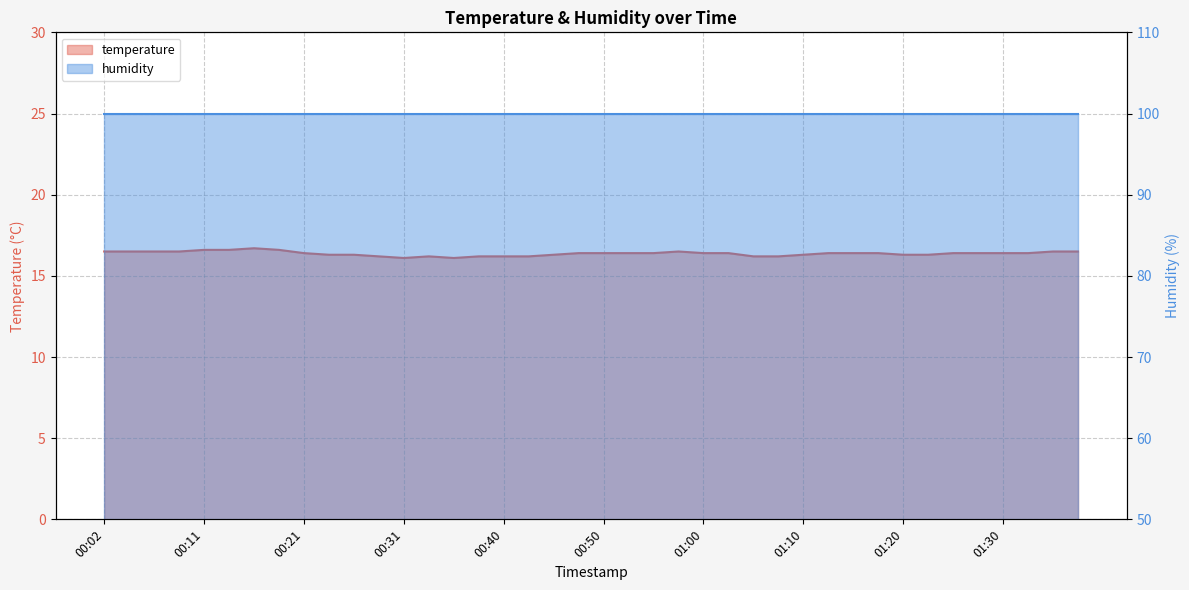

What is the ratio of the value at 00:36 to the value at 00:26?

1.0